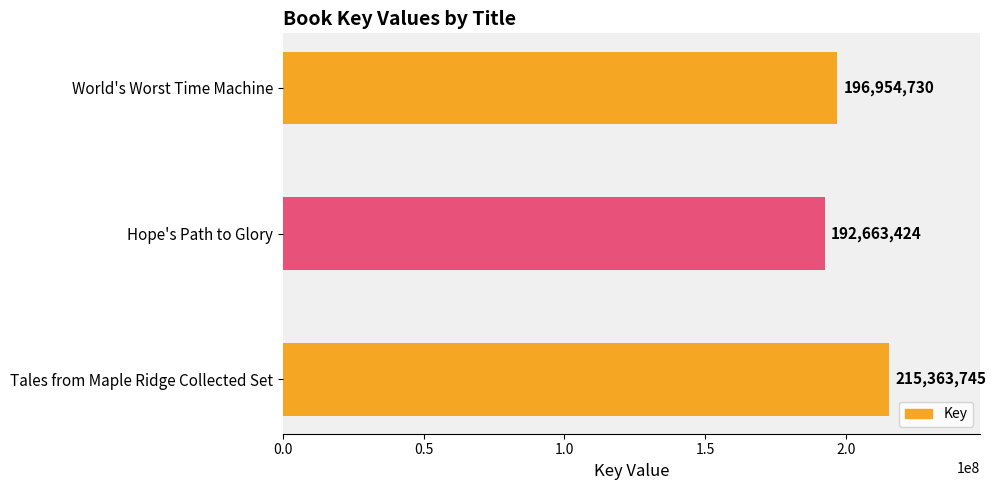

Reading top to bottom, transcribe all the data shown in this chart.

196954730	192663424	215363745